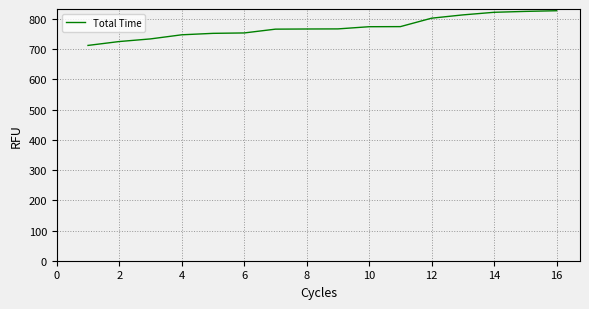

Does the chart display data point markers on the line(s)?

No